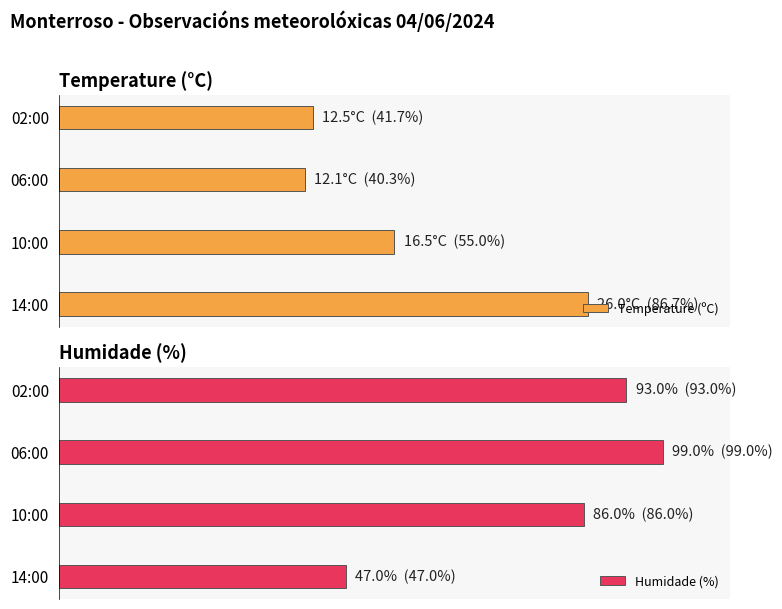

What value does the Humidade (%) series have at 14:00?

47.0